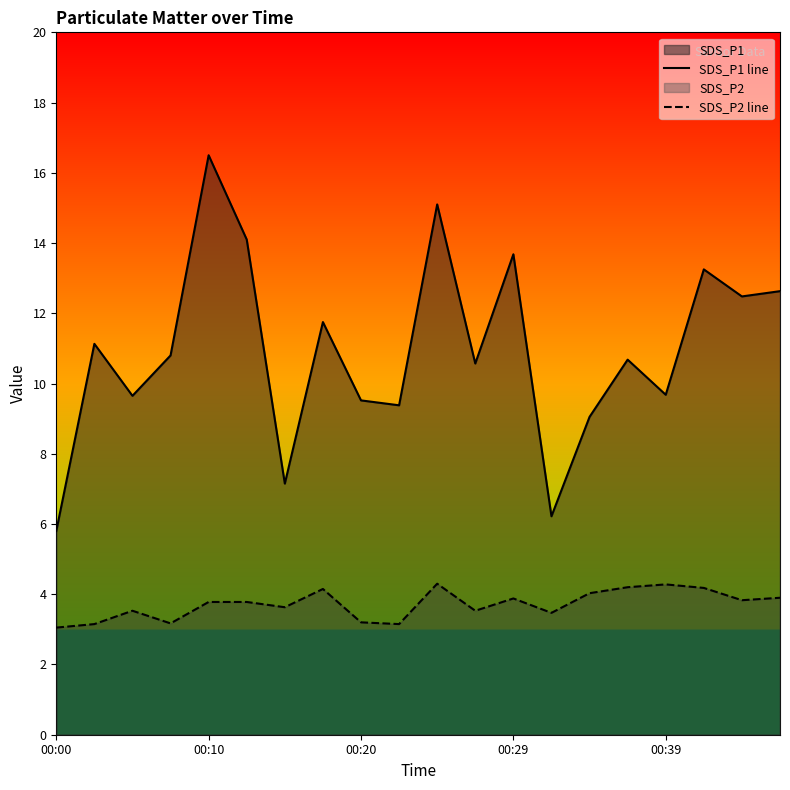

At which label does SDS_P2 line reach its peak?

10